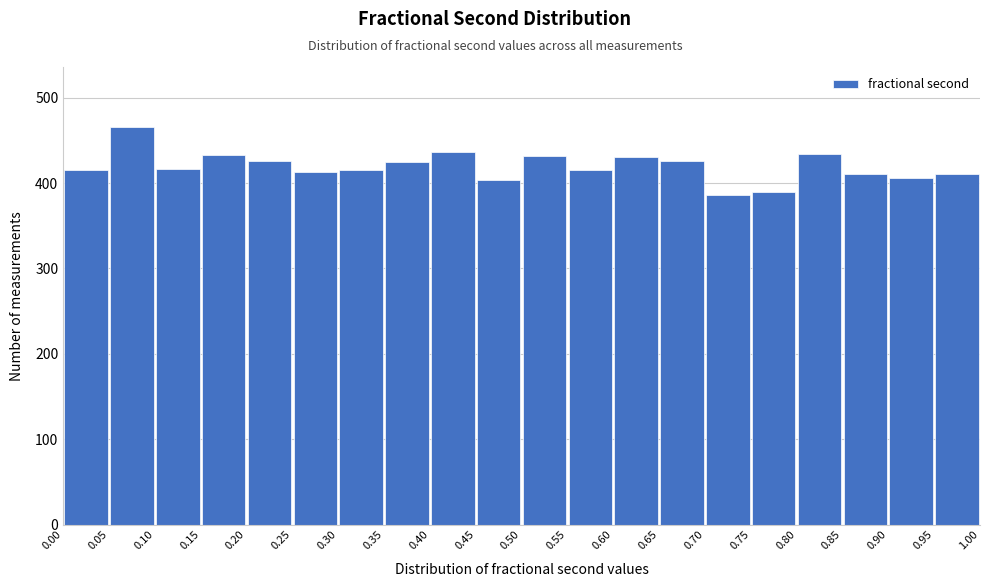

Reading left to right, list every bar in this chart as the range it spans on the x-axis followed by its height. The values are not printed on the chart, so give them approximately, as read against the axis.

0.00 to 0.05: 420
0.05 to 0.10: 470
0.10 to 0.15: 420
0.15 to 0.20: 430
0.20 to 0.25: 430
0.25 to 0.30: 410
0.30 to 0.35: 420
0.35 to 0.40: 430
0.40 to 0.45: 440
0.45 to 0.50: 400
0.50 to 0.55: 430
0.55 to 0.60: 420
0.60 to 0.65: 430
0.65 to 0.70: 430
0.70 to 0.75: 390
0.75 to 0.80: 390
0.80 to 0.85: 430
0.85 to 0.90: 410
0.90 to 0.95: 410
0.95 to 1.00: 410